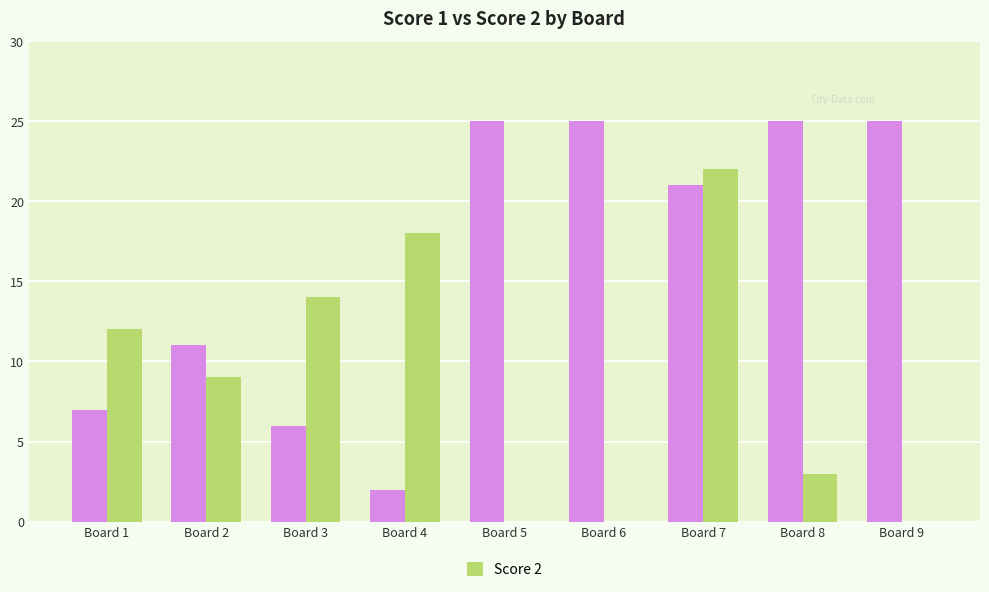

At which category is the sum across all series the highest?

Board 7